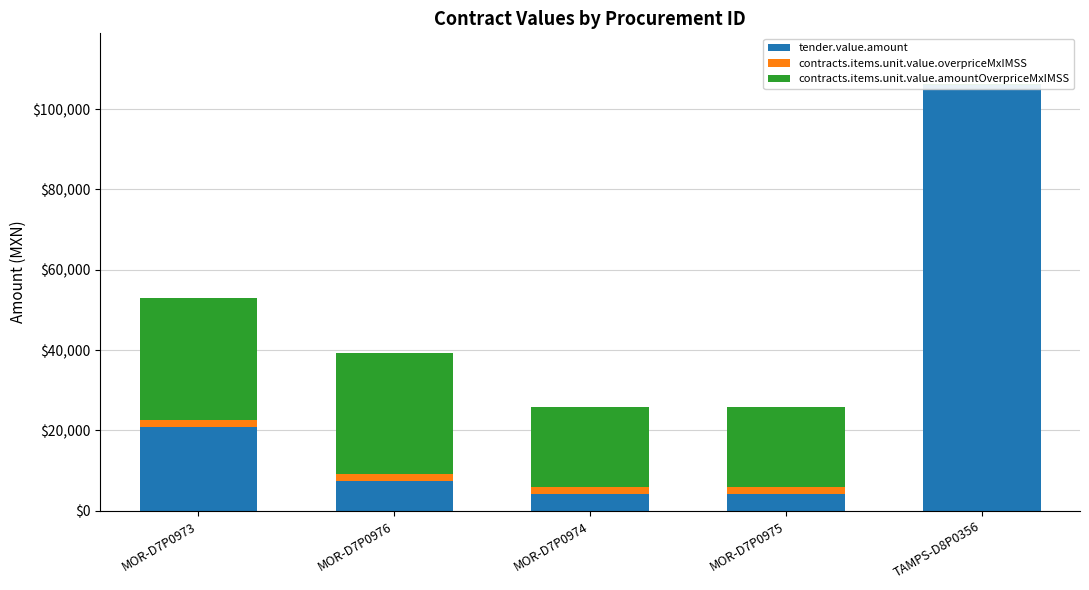

Rank the categories by contracts.items.unit.value.amountOverpriceMxIMSS value from highest to lowest.

MOR-D7P0973, MOR-D7P0976, MOR-D7P0974, MOR-D7P0975, TAMPS-D8P0356